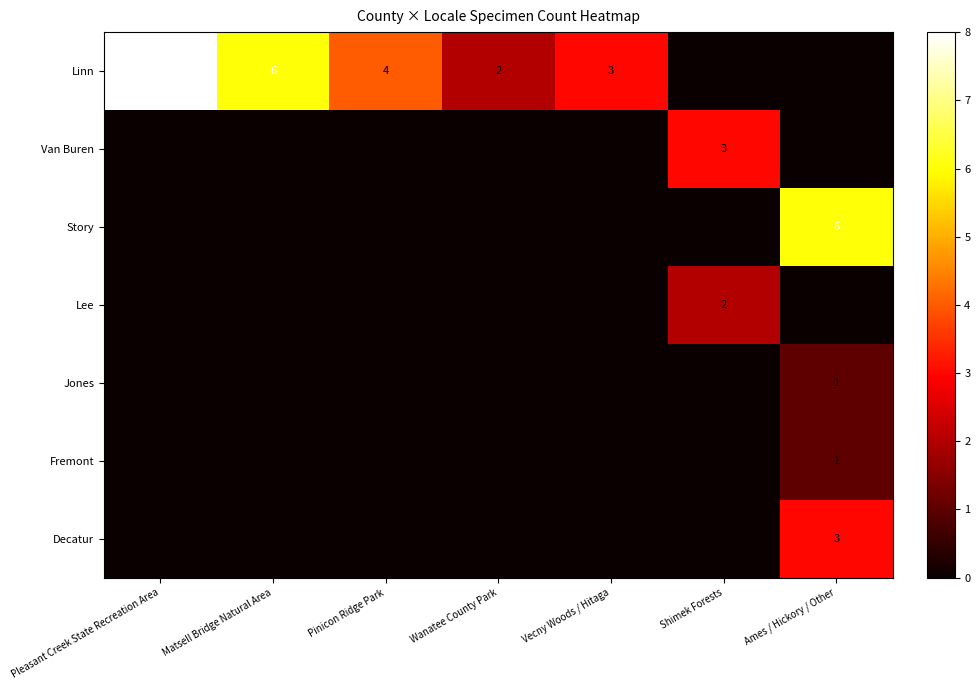

At how many categories does at least one series exceed 7?

1